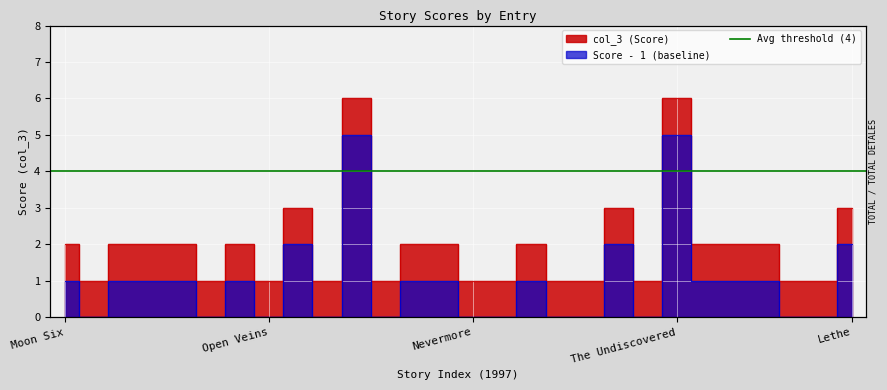

Reading left to right, what are all the values shown in this chart?

2	1	2	2	2	1	2	1	3	1	6	1	2	2	1	1	2	1	1	3	1	6	2	2	2	1	1	3